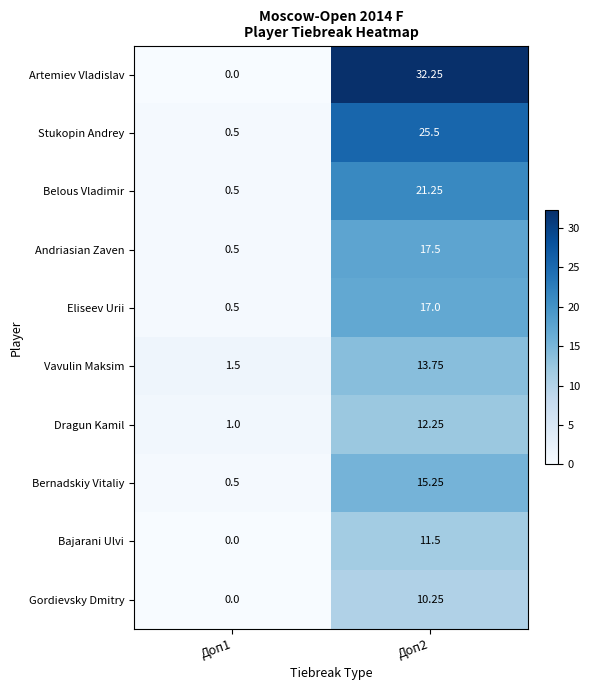

How many series are shown in this chart?

10